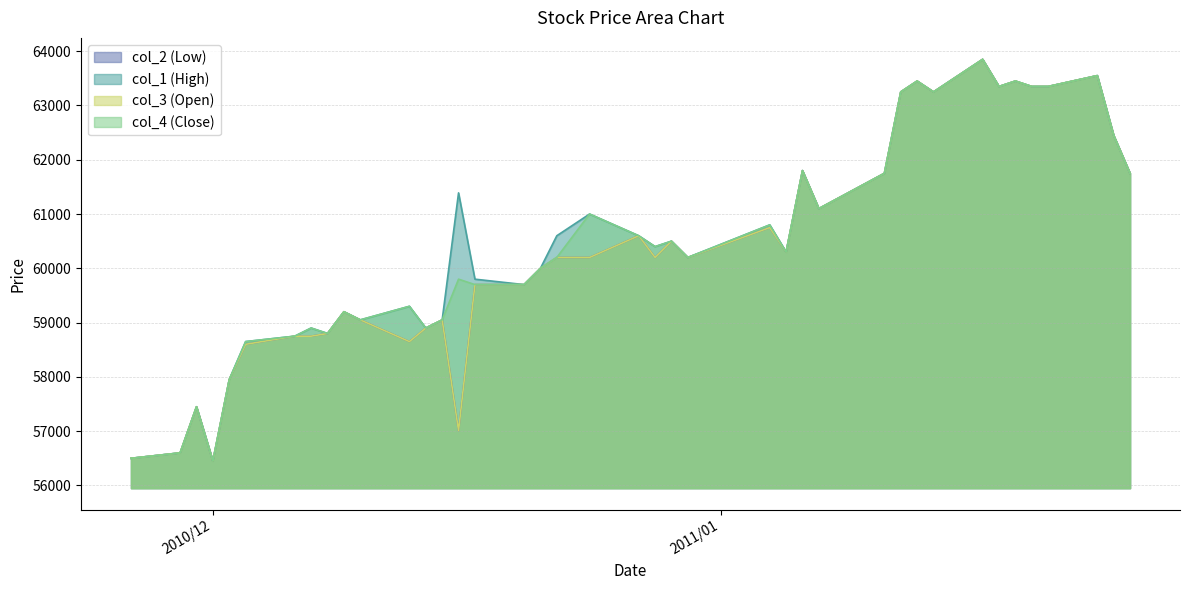

At which category is the sum across all series the highest?

2011/01/17